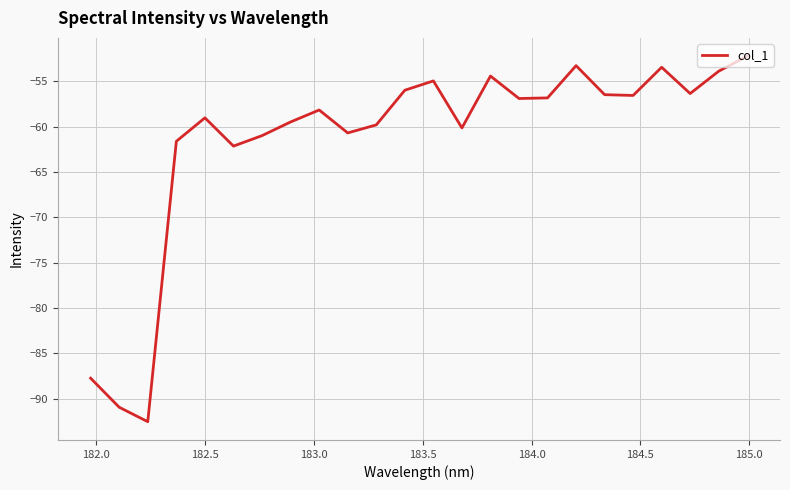

What is the greatest value displayed?

-52.2